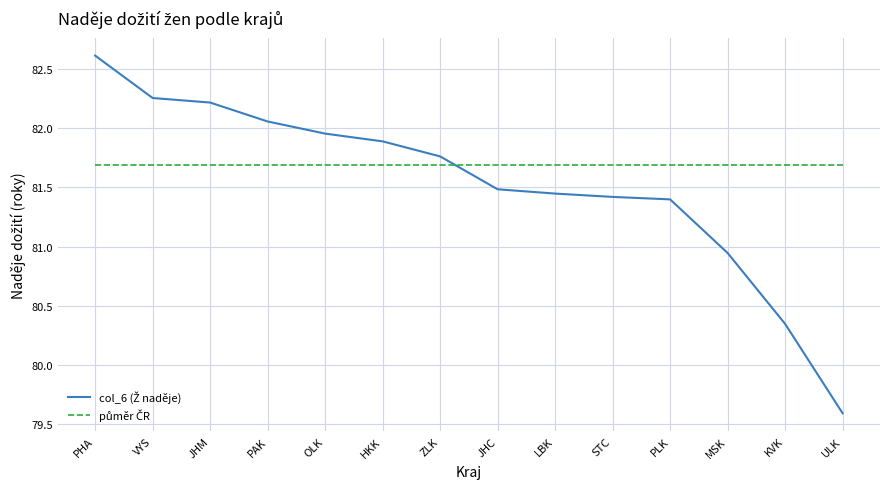

At which category is the sum across all series the highest?

PHA